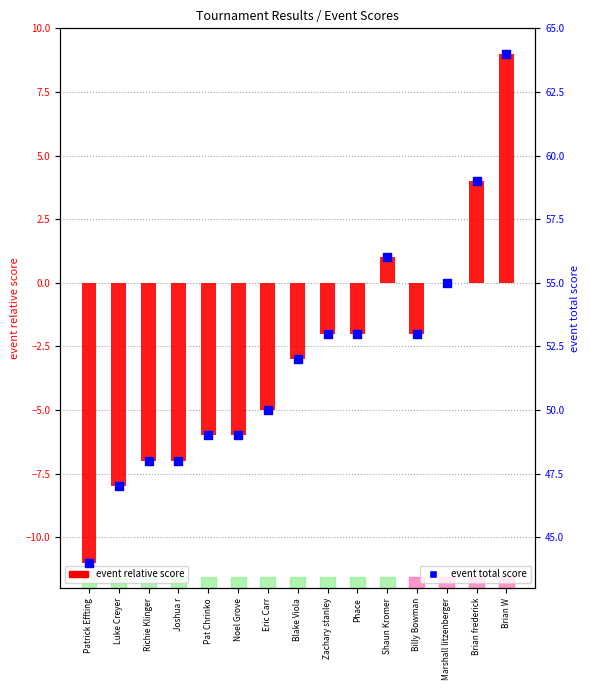

At which category is the sum across all series the highest?

Brian W